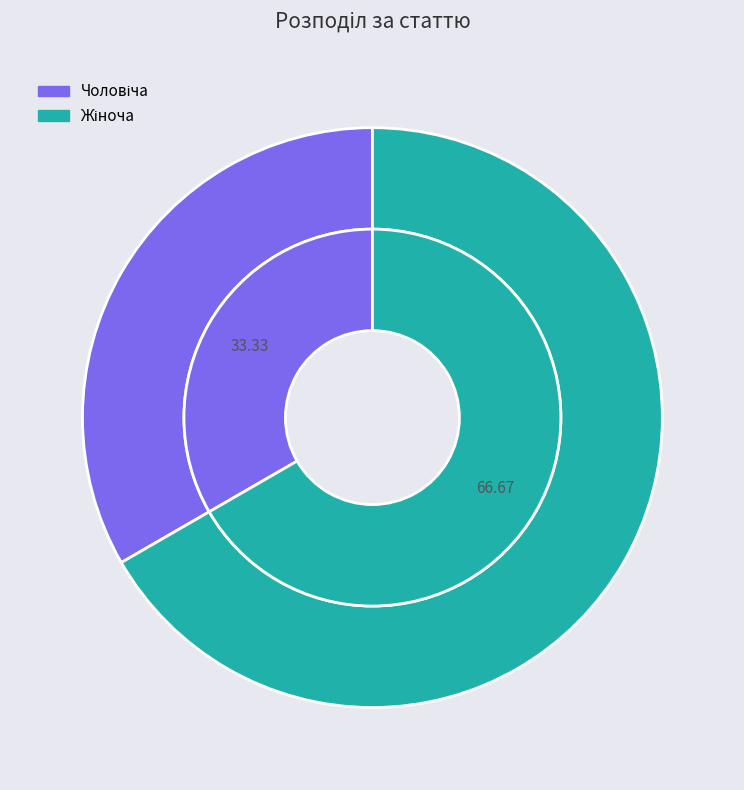

Which has a higher value, Жіноча or Чоловіча?

Жіноча